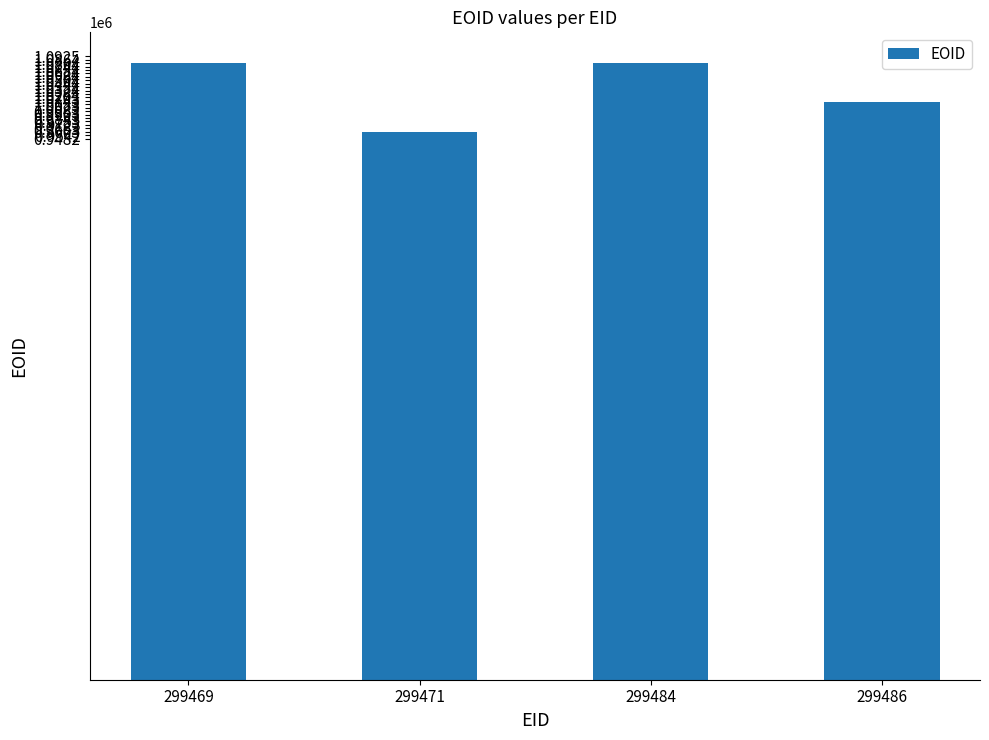

What is the change in value from 299484 to 299486?

-68633